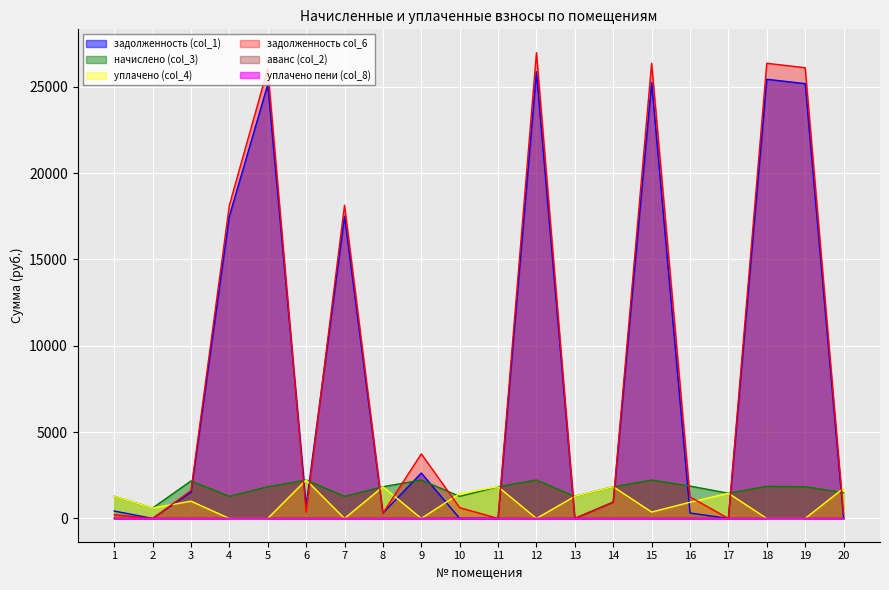

Does the chart display data point markers on the line(s)?

No